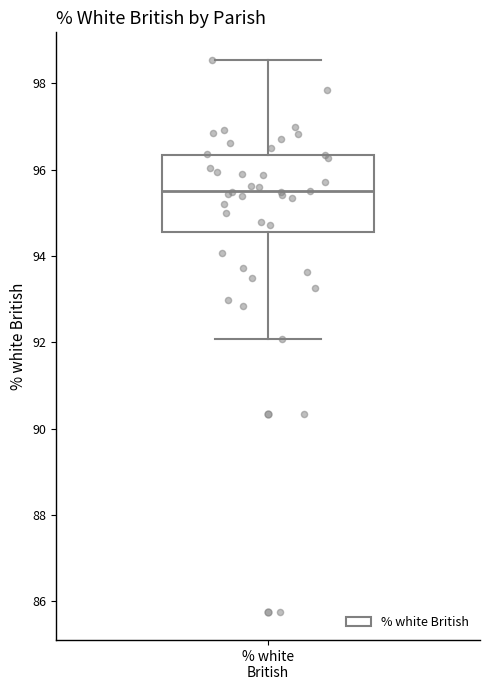

Read this box plot against the y-axis: the position of the median line, the range covered by the box, and the ends of both whiskers. The values are not printed on the chart, so give them approximately, as read against the axis.

median 95.6, box 94.6 to 96.4, whiskers 92.0 to 98.6